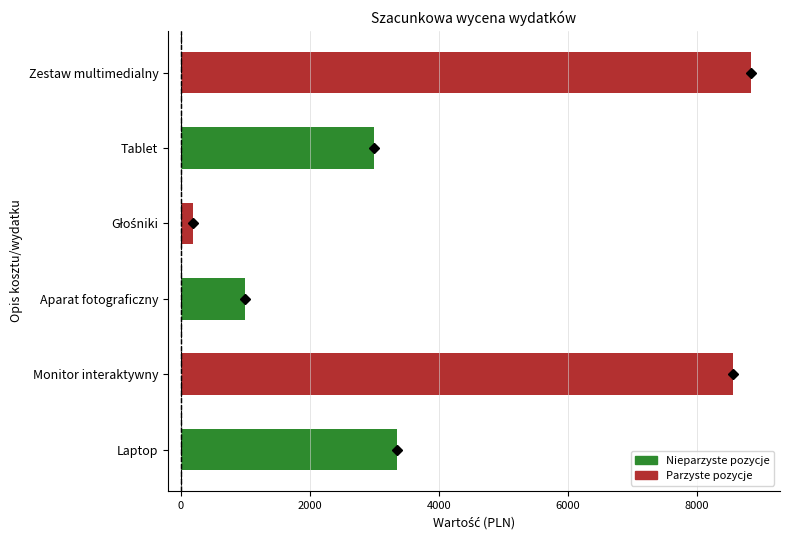

What is the ratio of the value at Laptop to the value at Tablet?

1.1